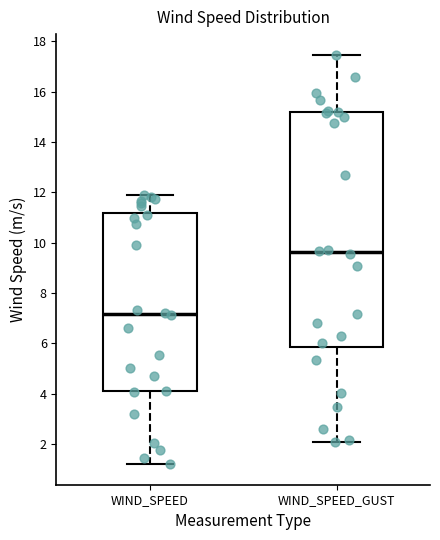

Reading left to right, transcribe this box plot: for each box, give where its median line is, the range the box spans, and where its two whiskers end, as read against the y-axis. The values are not printed on the chart, so give them approximately, as read against the axis.

WIND_SPEED: median 7.2, box 4.0 to 11.2, whiskers 1.2 to 11.8
WIND_SPEED_GUST: median 9.6, box 5.8 to 15.2, whiskers 2.0 to 17.4